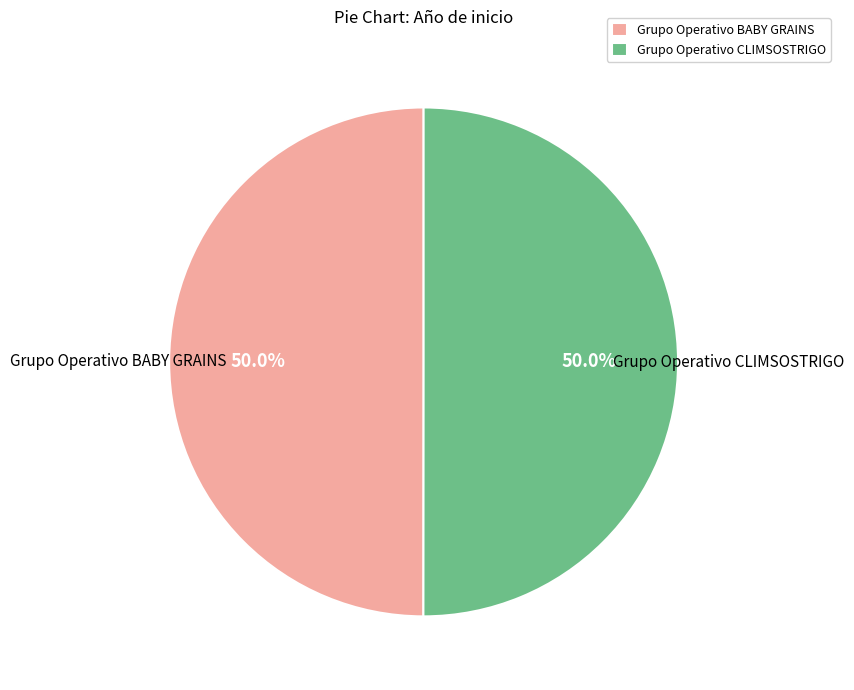

Approximately how many times larger is the value at Grupo Operativo CLIMSOSTRIGO compared to Grupo Operativo BABY GRAINS?

1.0